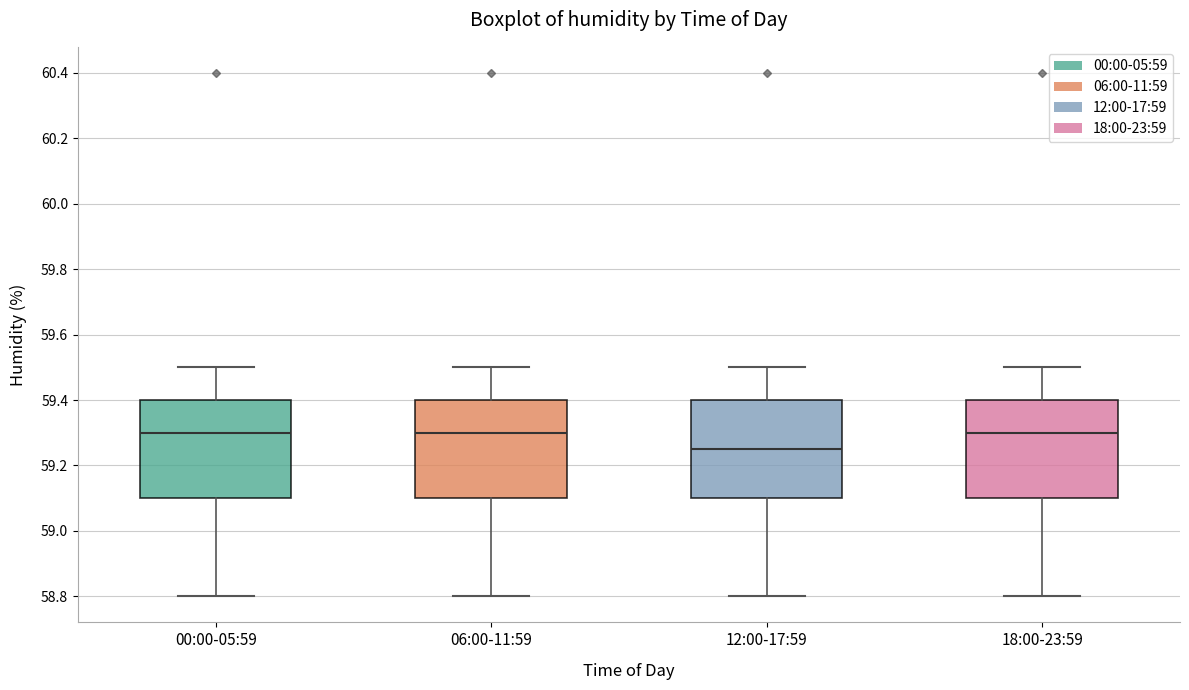

Where does the lower whisker of the box for 18:00-23:59 end on the y-axis? The values are not printed on the chart, so give them approximately, as read against the axis.

58.80